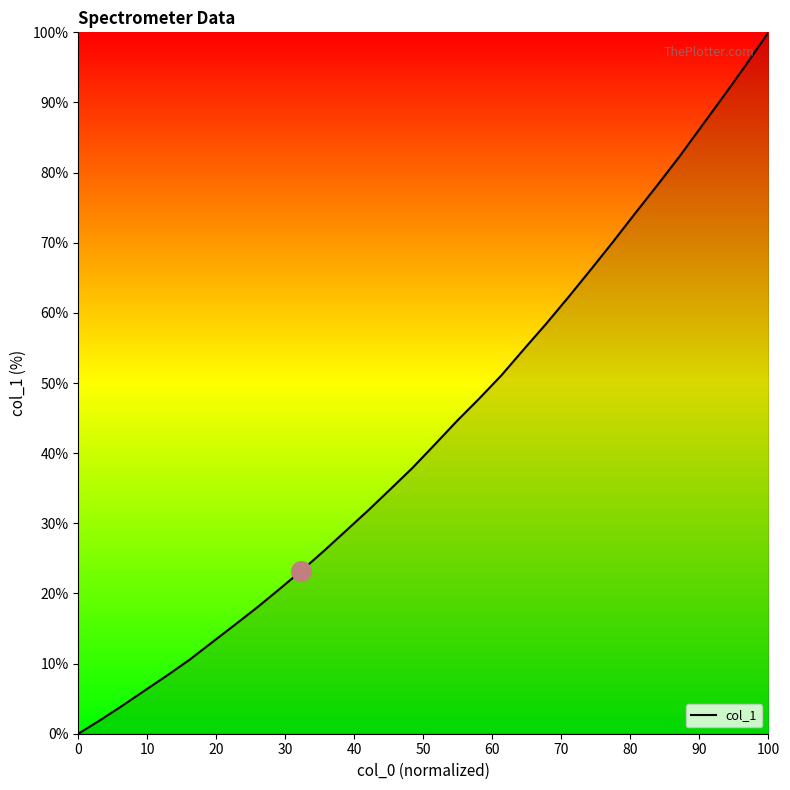

What is the maximum value shown in the chart?

100.0